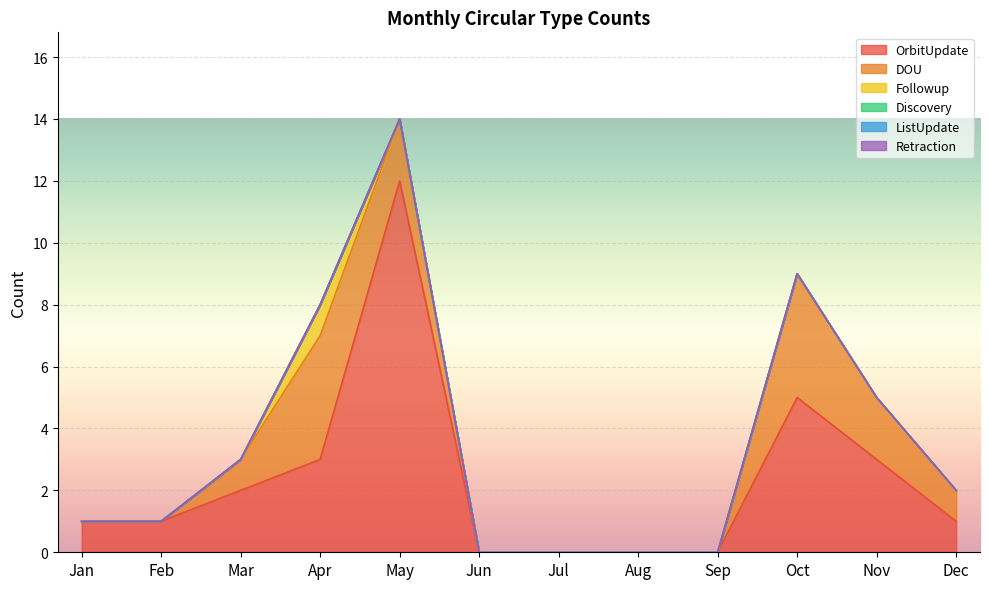

At how many categories does at least one series exceed 11?

1